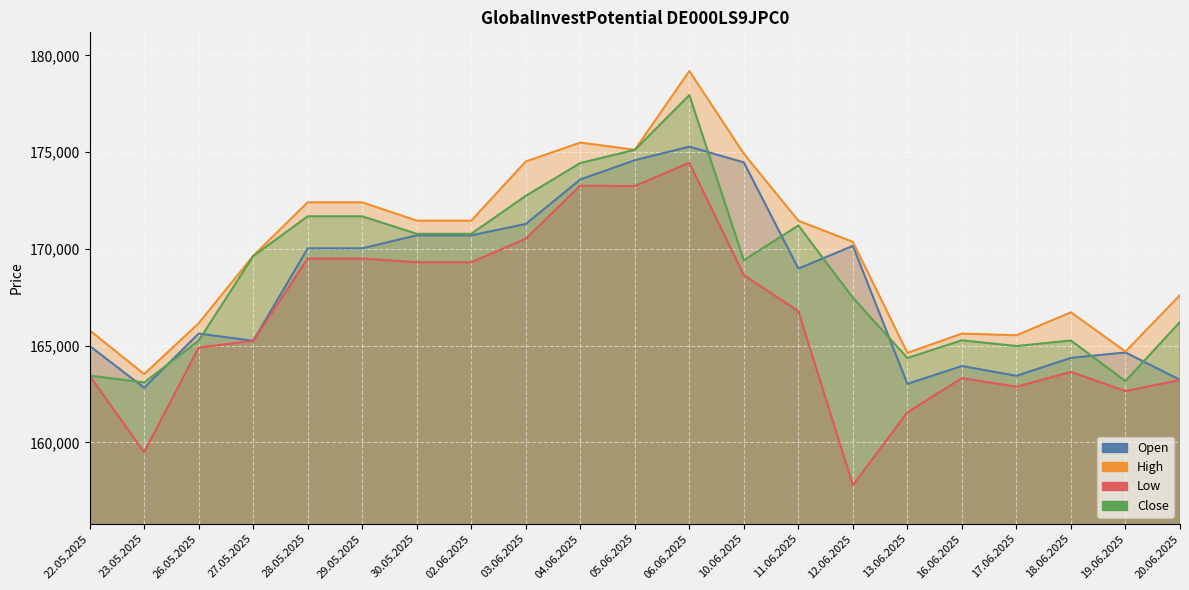

At which category does Close reach its first local valley?

23.05.2025